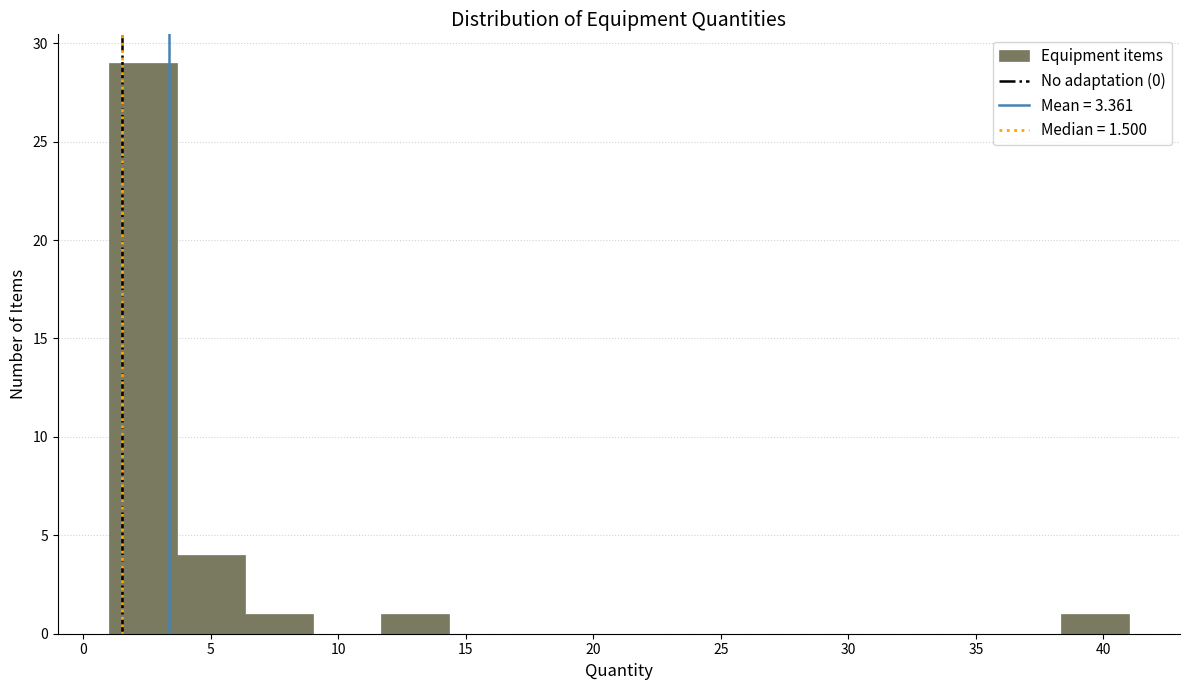

Which range on the x-axis has the tallest bar?

1.0 to 3.5